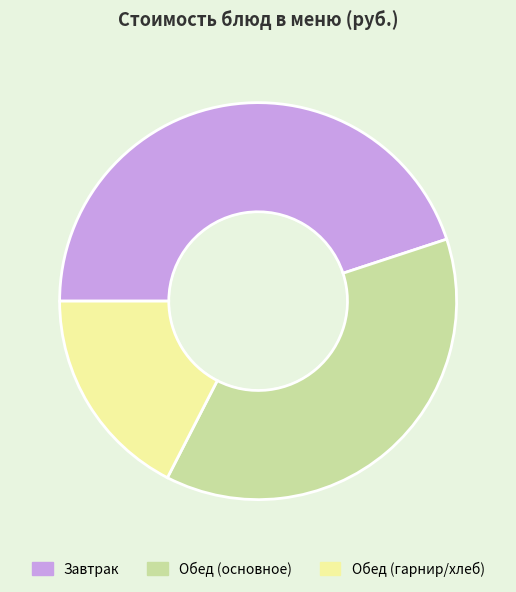

Is there a majority slice in this chart?

No